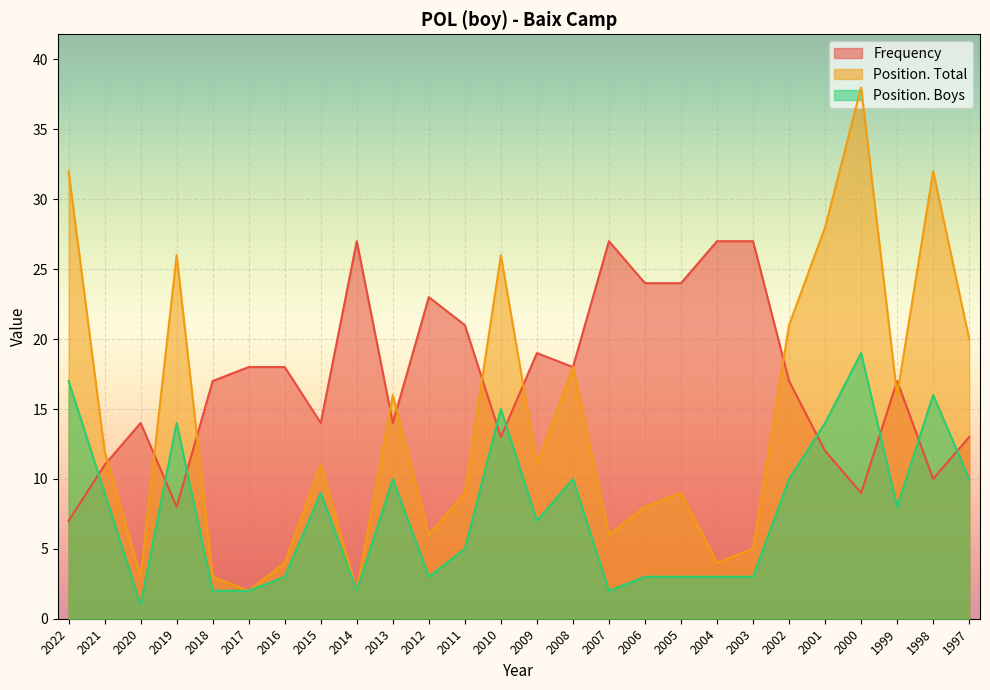

What is the sum of the Position. Boys values at 1998 and 2019?

30